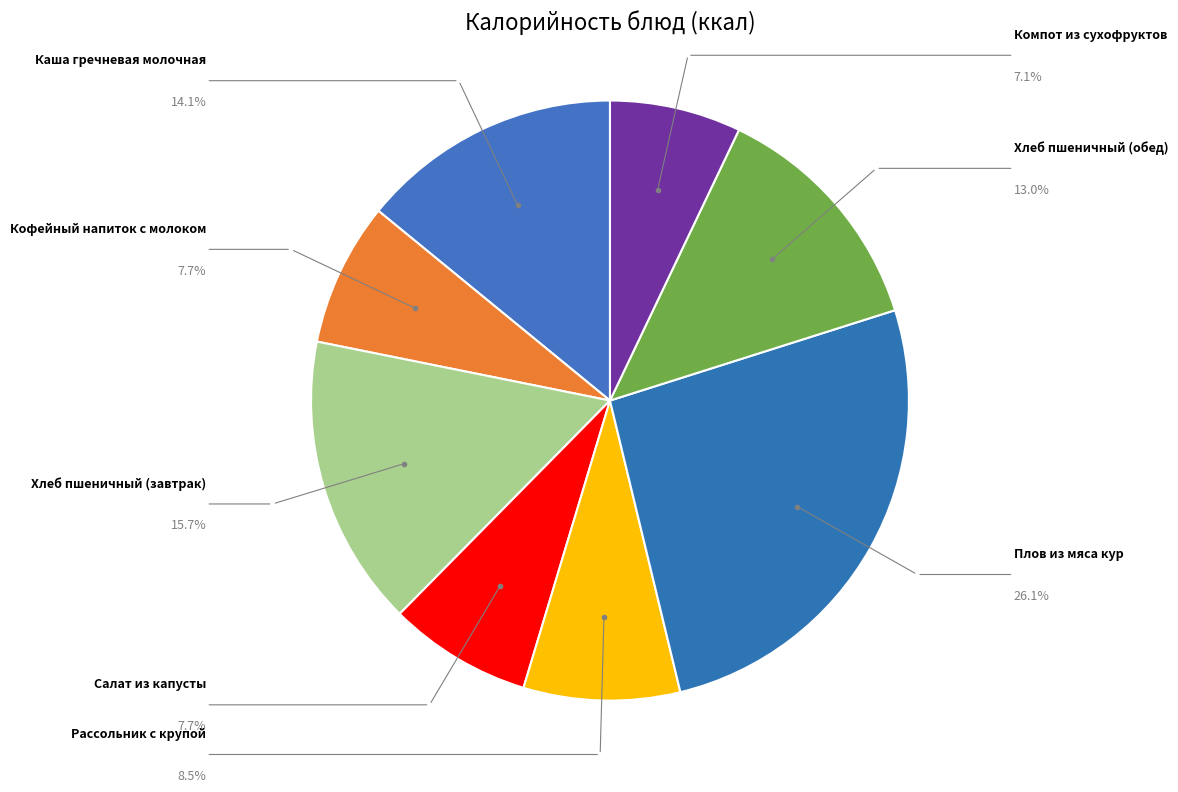

To the nearest percent, what is the average slice percentage?

12%